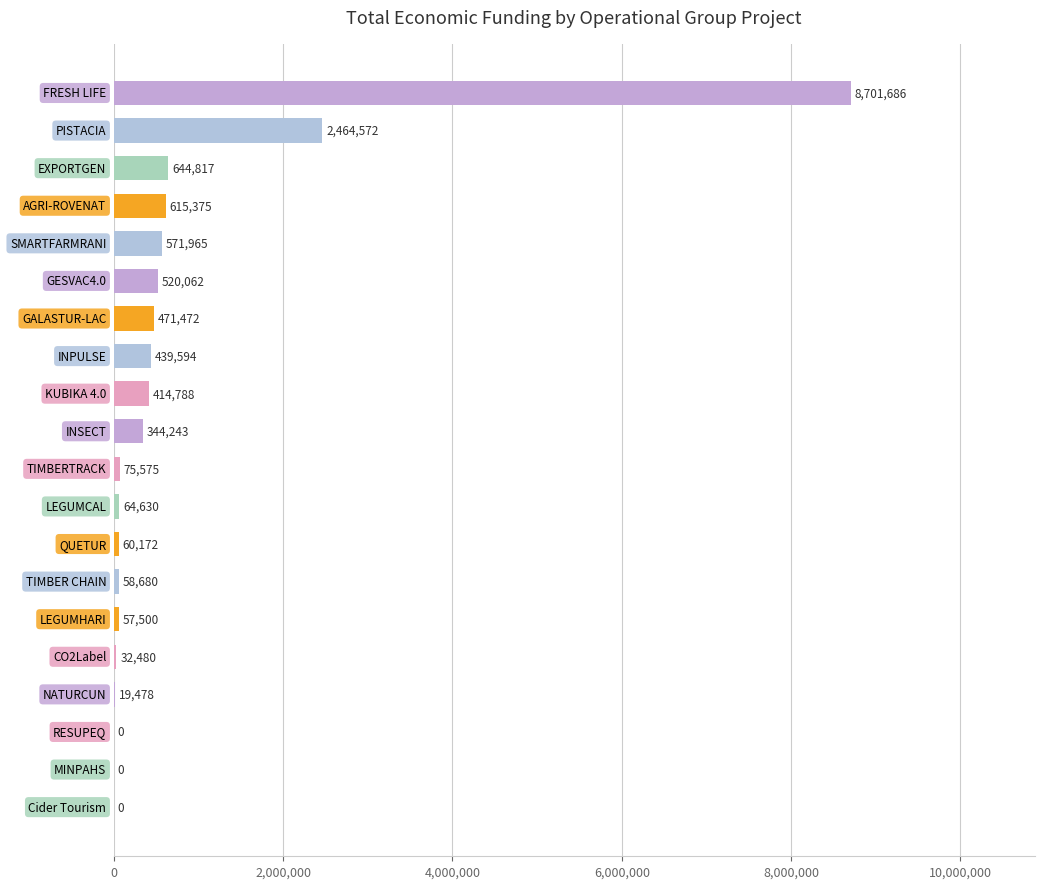

What is the maximum value shown in the chart?

8701686